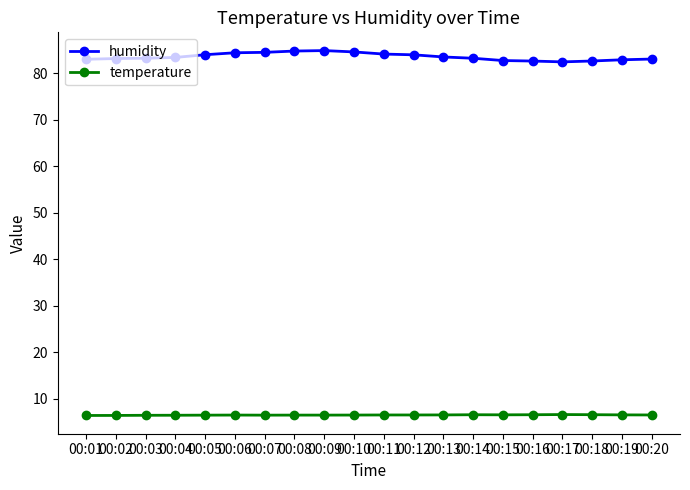

True or false: humidity and temperature intersect in this chart.

False